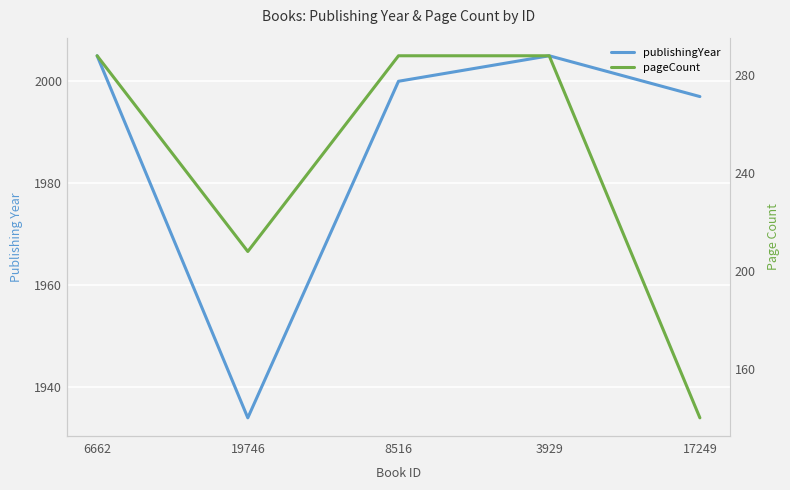

Which series has the largest range (max minus min)?

pageCount